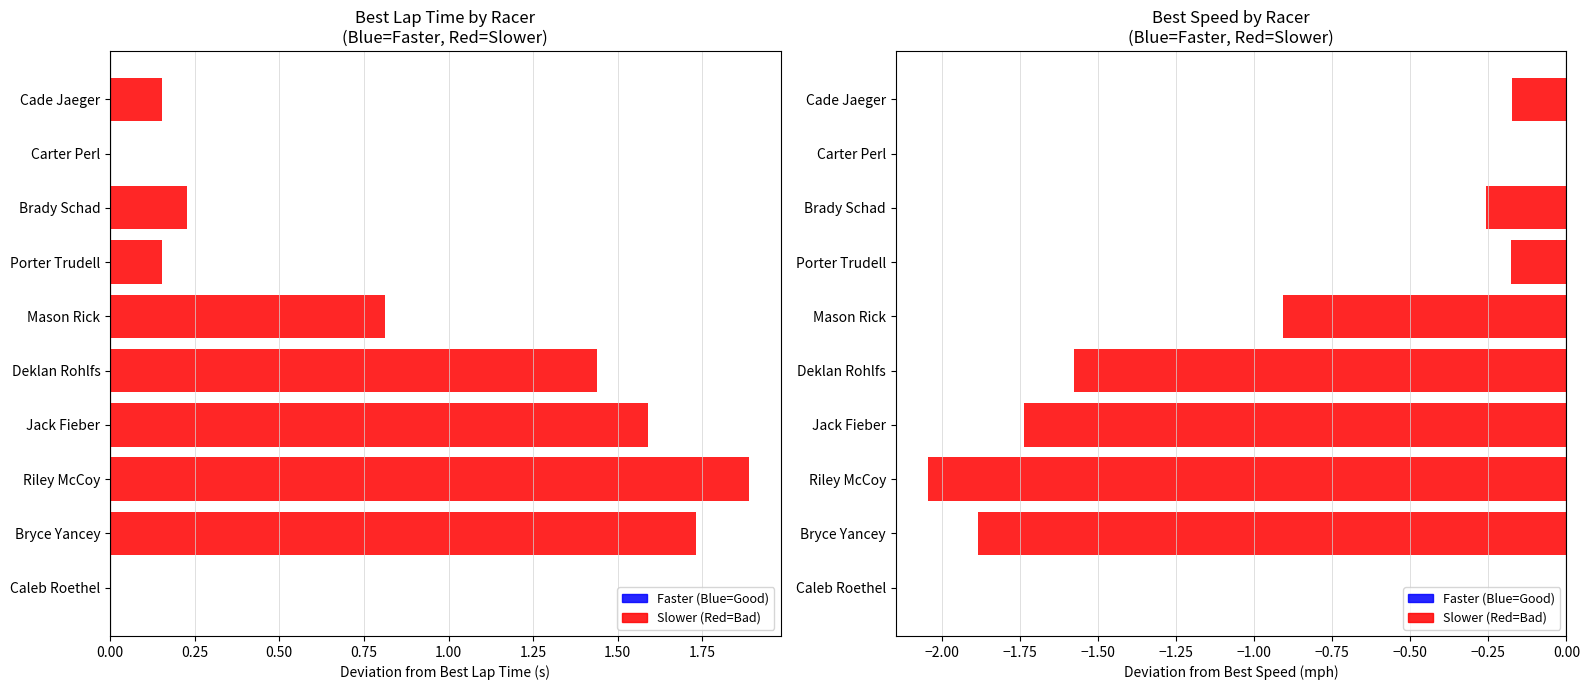

What is the sum of the Best Lap Time values at Mason Rick and Cade Jaeger?

1.0